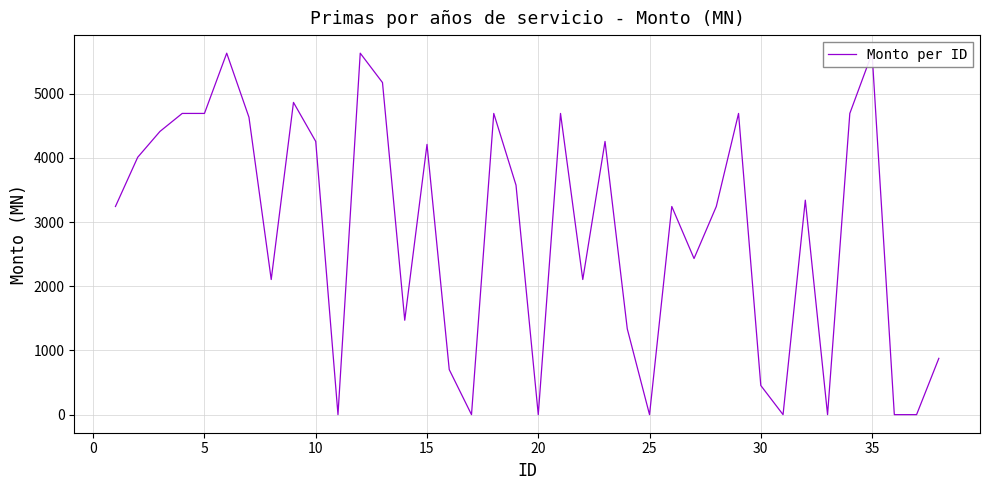

What is the difference between the maximum and minimum values?

5629.7